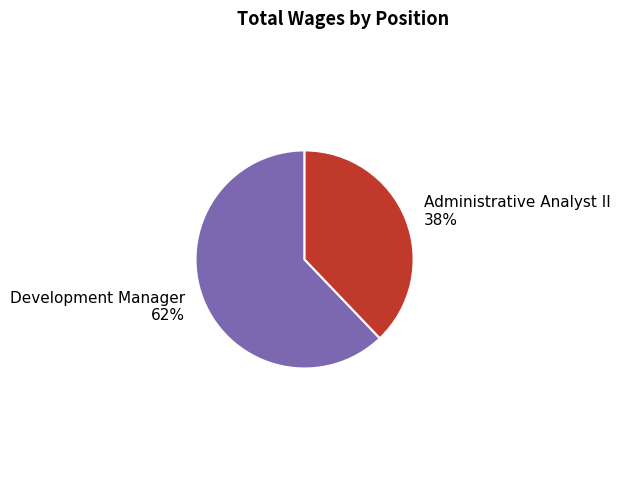

To the nearest percent, what is the combined percentage of Development Manager and Administrative Analyst II?

100%